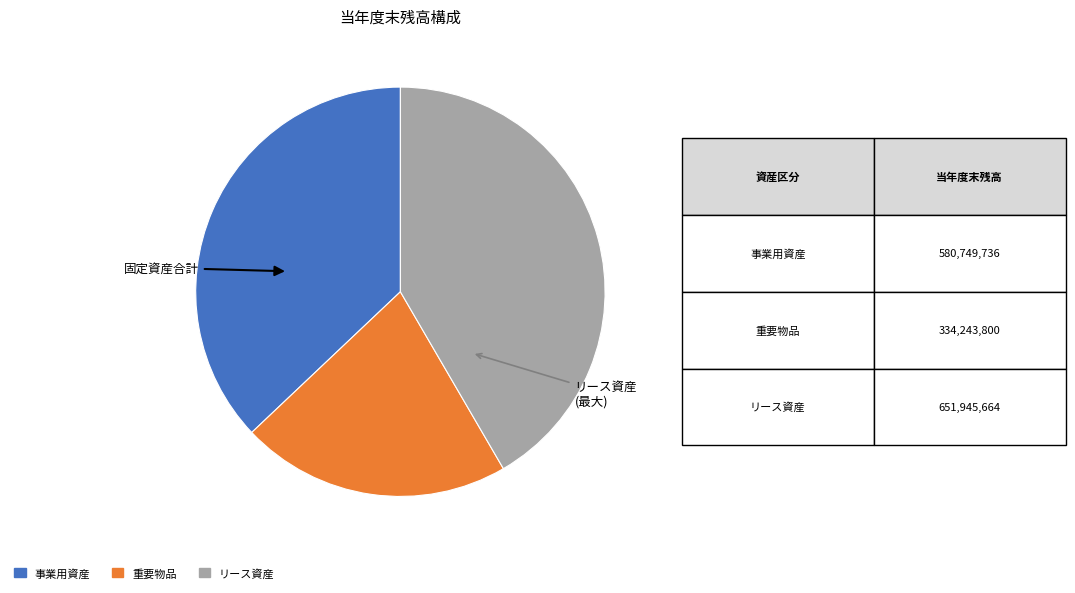

Is the sum of 事業用資産 and リース資産 greater than half?

Yes